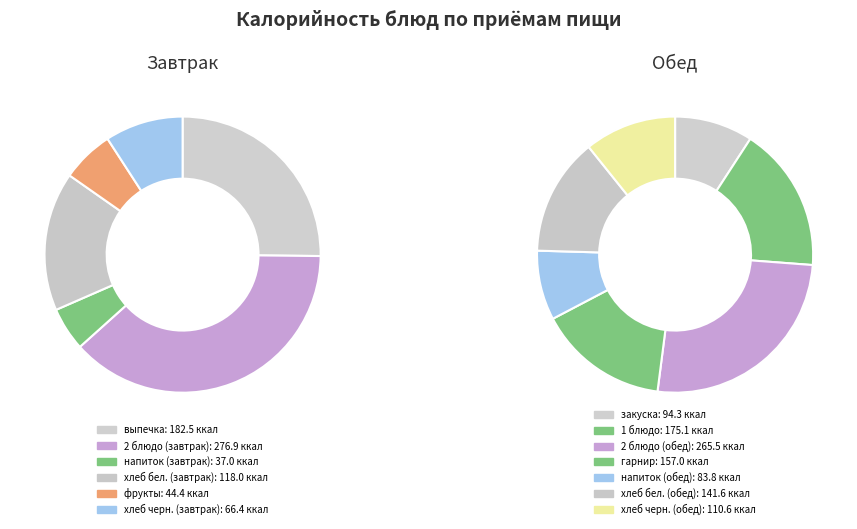

Is напиток (обед) the majority of the pie?

No